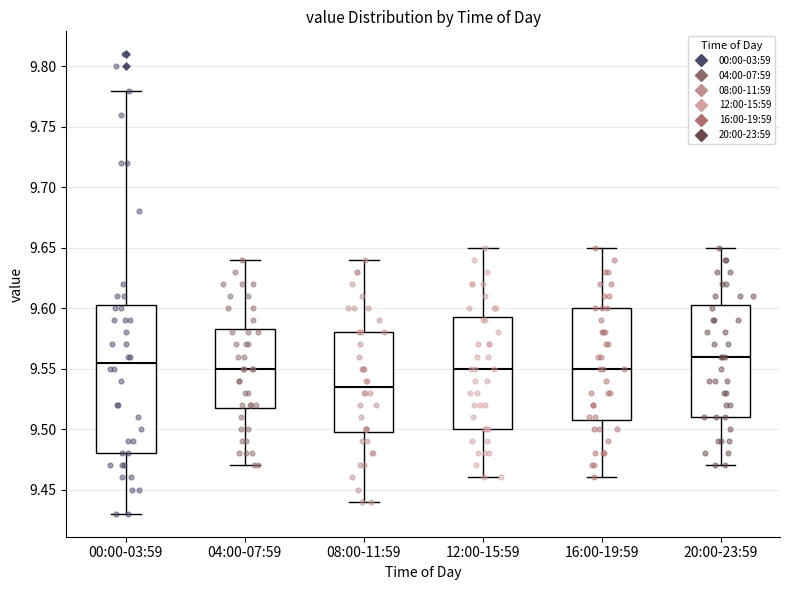

Reading left to right, transcribe this box plot: for each box, give where its median line is, the range the box spans, and where its two whiskers end, as read against the y-axis. The values are not printed on the chart, so give them approximately, as read against the axis.

00:00-03:59: median 9.555, box 9.480 to 9.605, whiskers 9.430 to 9.780
04:00-07:59: median 9.550, box 9.520 to 9.585, whiskers 9.470 to 9.640
08:00-11:59: median 9.535, box 9.500 to 9.580, whiskers 9.440 to 9.640
12:00-15:59: median 9.550, box 9.500 to 9.595, whiskers 9.460 to 9.650
16:00-19:59: median 9.550, box 9.510 to 9.600, whiskers 9.460 to 9.650
20:00-23:59: median 9.560, box 9.510 to 9.605, whiskers 9.470 to 9.650